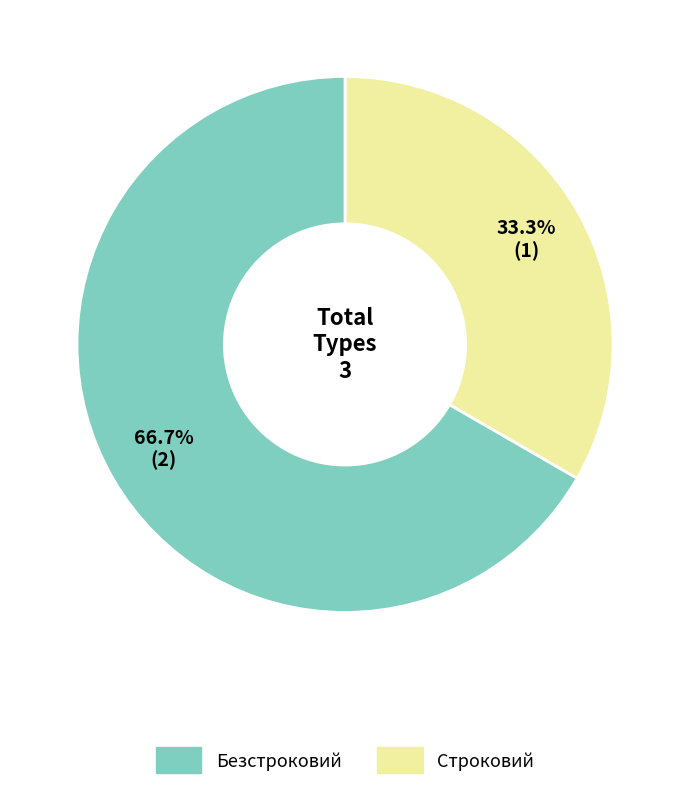

Is there any slice that represents more than half of the pie?

Yes